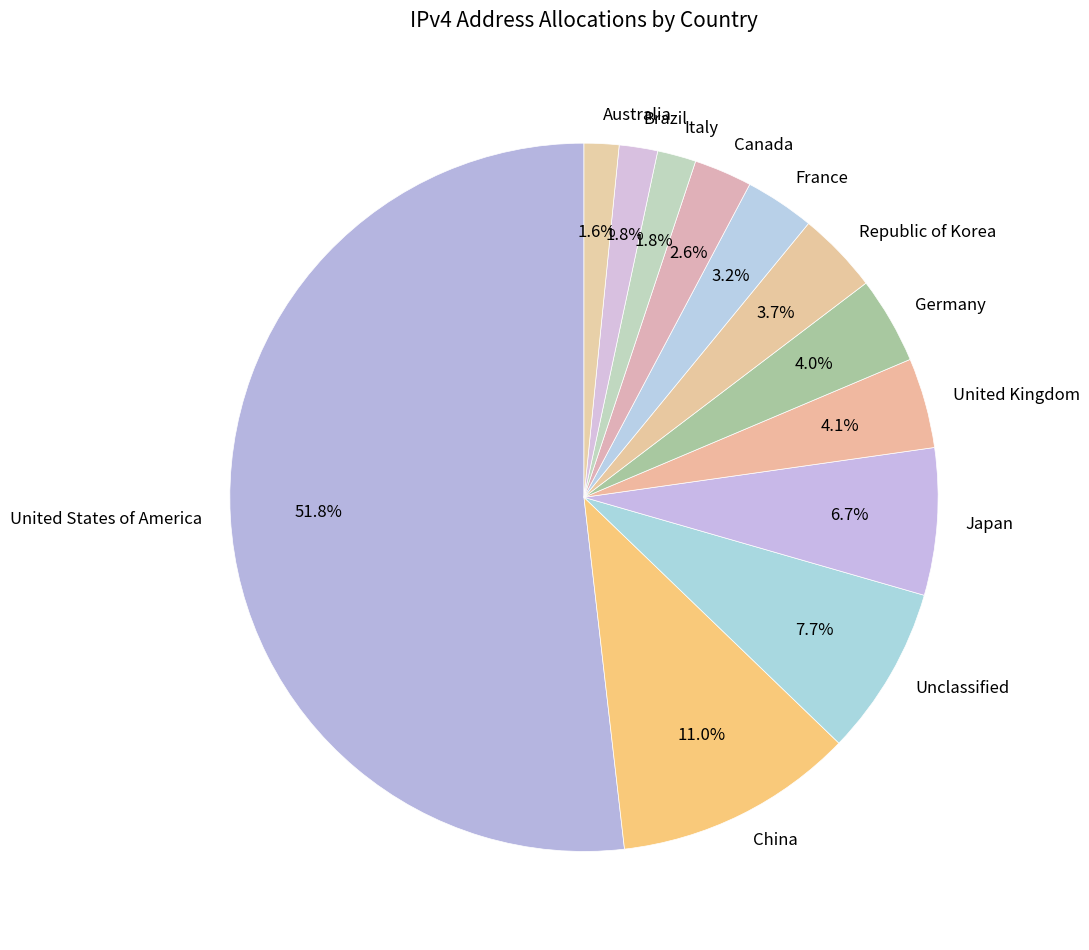

Does United States of America account for over 50% of the chart?

Yes